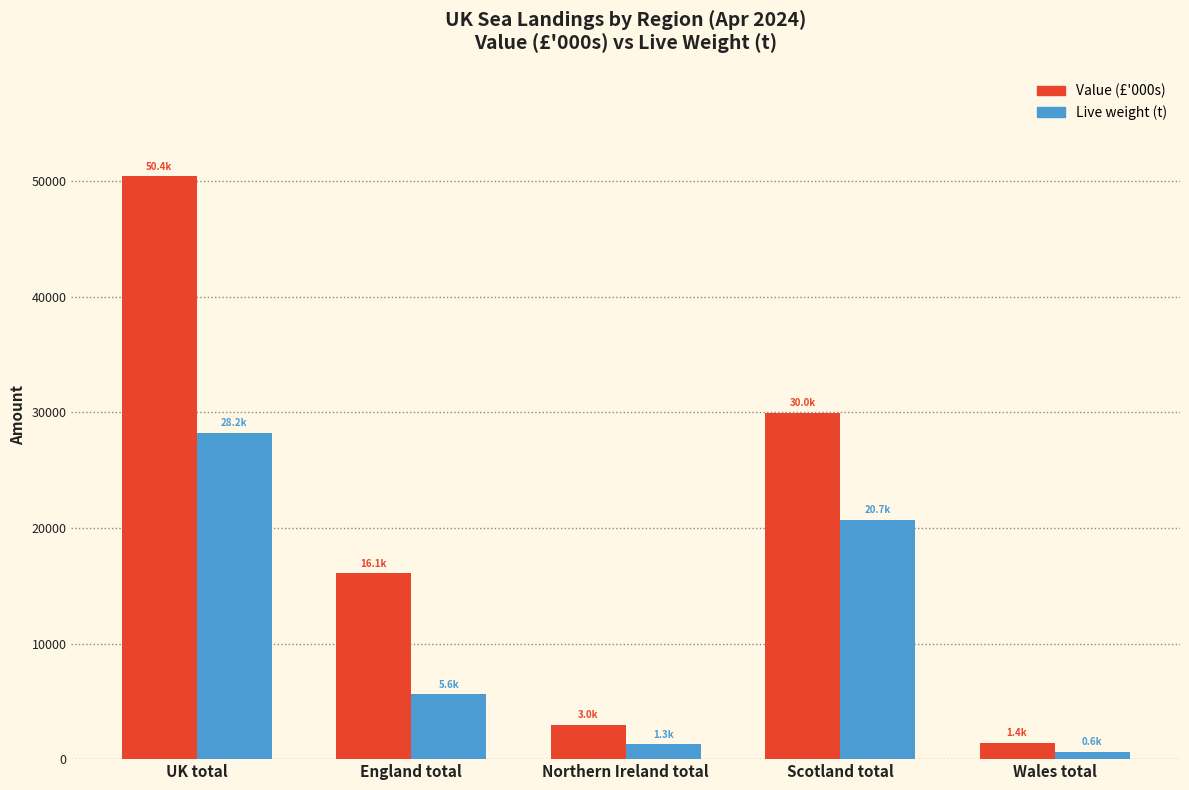

Reading right to left, transcribe all the data shown in this chart.

Value (£'000s): Wales total=1394.5	Scotland total=29960.1	Northern Ireland total=2975.1	England total=16079.7	UK total=50409.4
Live weight (t): Wales total=617.6	Scotland total=20723.4	Northern Ireland total=1276.8	England total=5617.5	UK total=28235.4